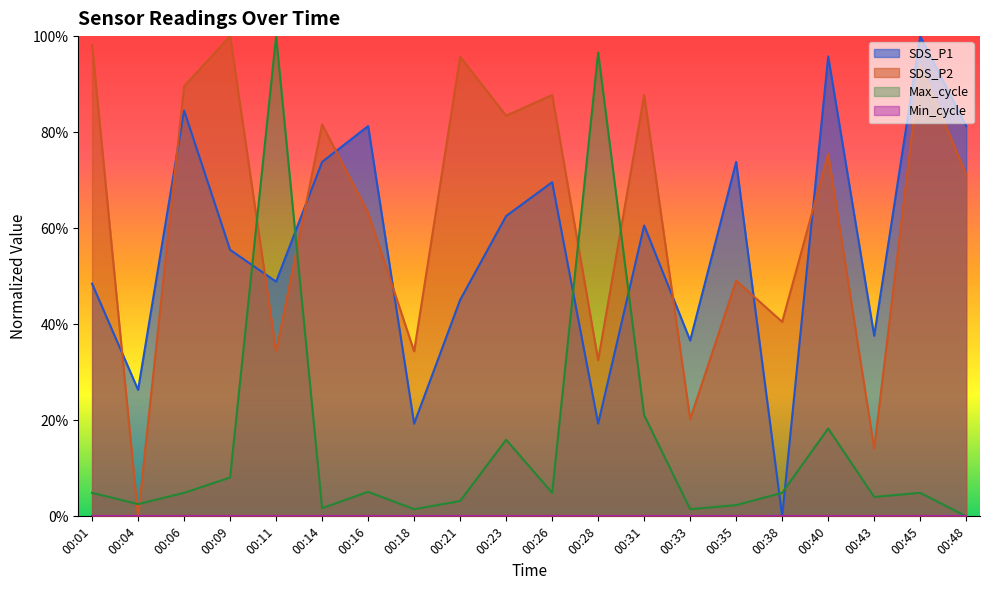

What is the difference between the maximum and minimum values in the SDS_P2 series?

1.0